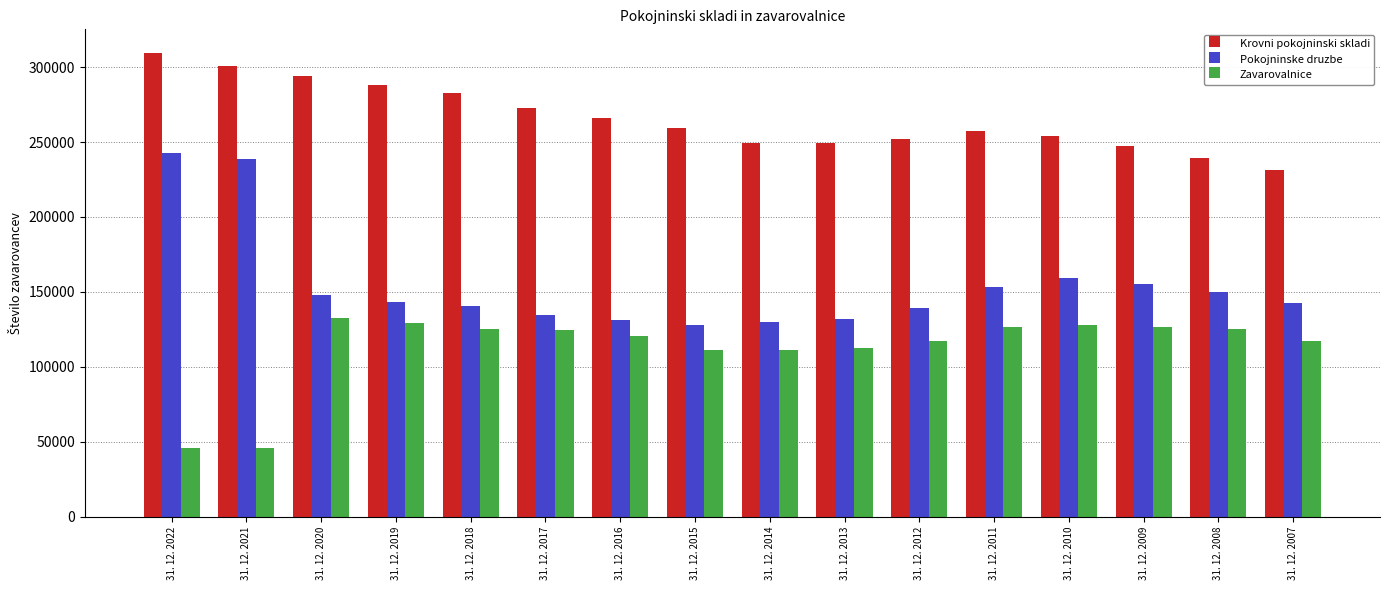

The Krovni pokojninski skladi series shows 254068 at 31. 12. 2010. True or false?

True